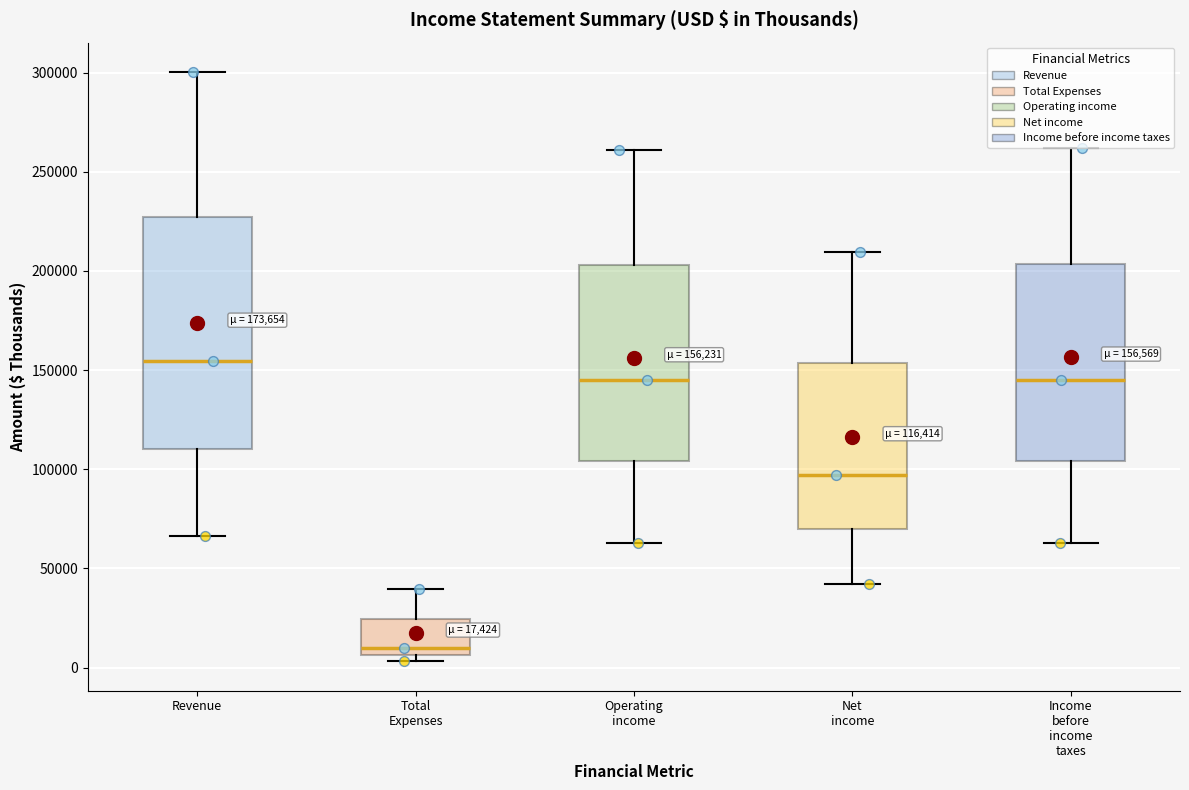

Comparing the boxes themselves (not the whiskers), which one is the tallest?

Revenue